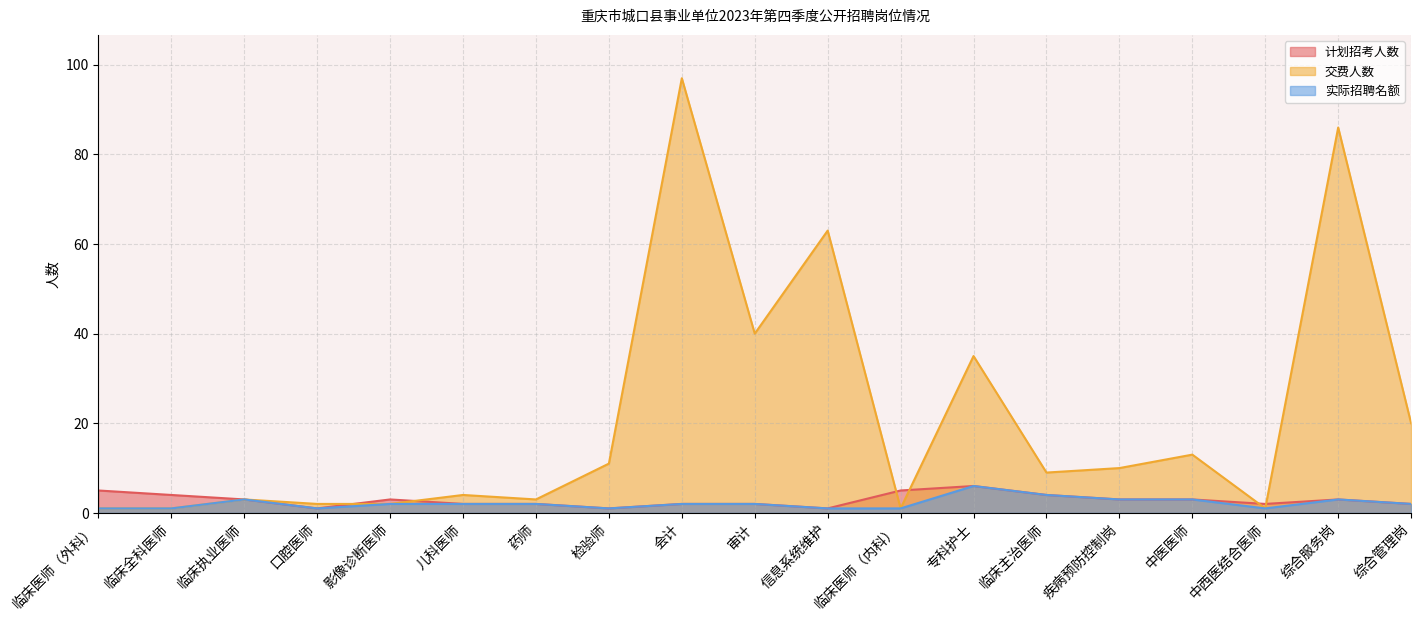

Reading right to left, what are all the values shown in this chart?

计划招考人数: 2	3	2	3	3	4	6	5	1	2	2	1	2	2	3	1	3	4	5
交费人数: 20	86	1	13	10	9	35	1	63	40	97	11	3	4	2	2	3	1	1
实际招聘名额: 2	3	1	3	3	4	6	1	1	2	2	1	2	2	2	1	3	1	1